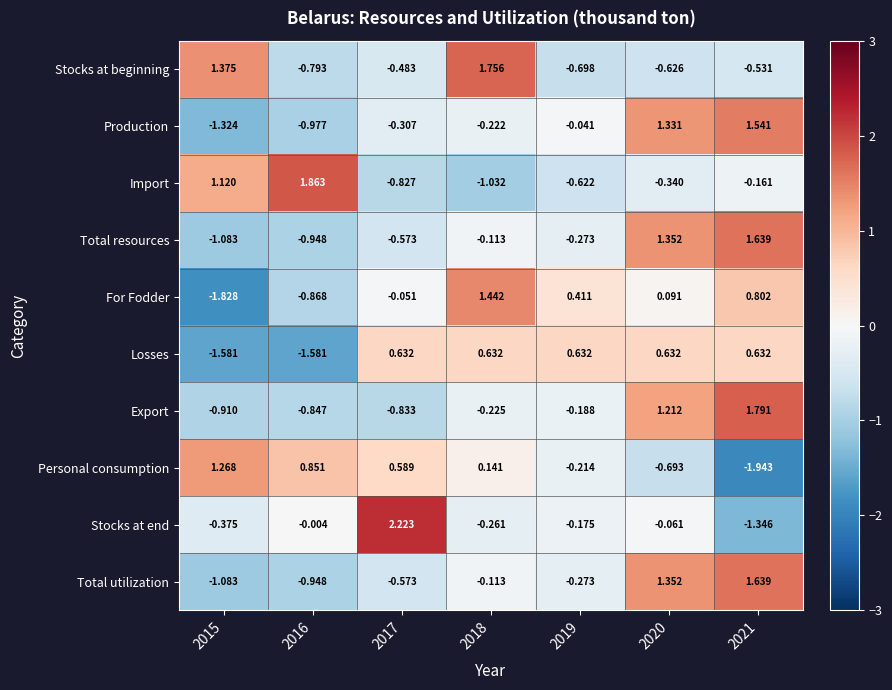

Is the value of Total resources at 2016 greater than the value of Losses at 2017?

No